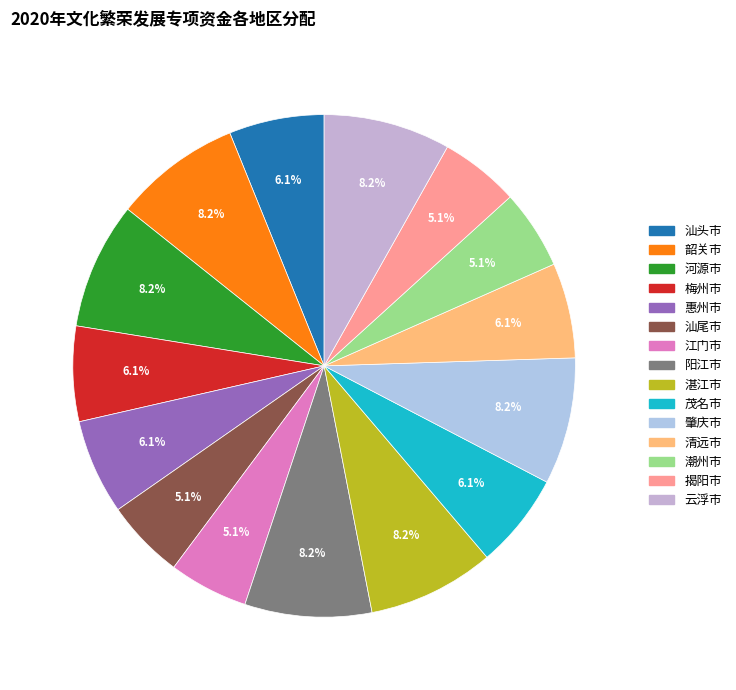

Is it true that 江门市 is 1% of the pie?

False